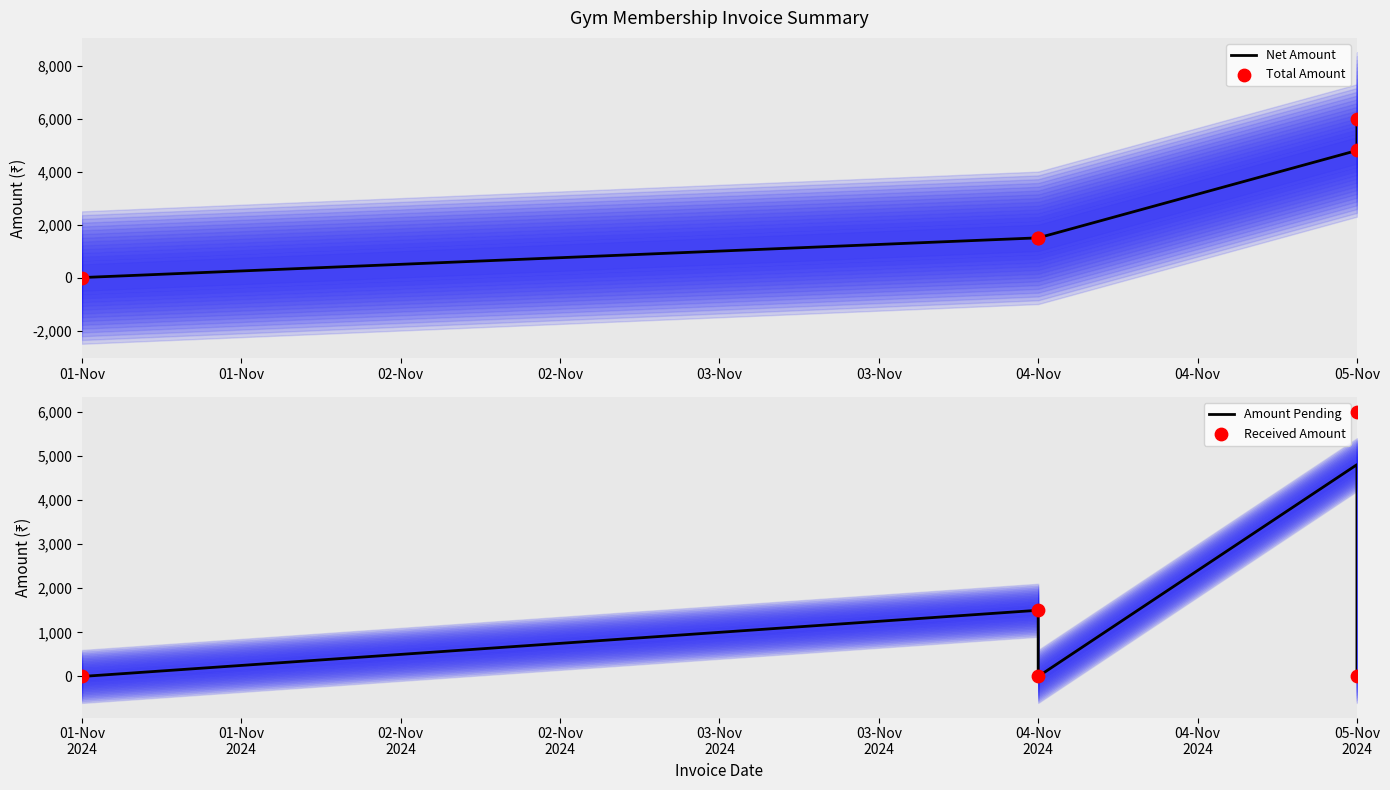

Which series reaches the maximum Y coordinate?

Net Amount